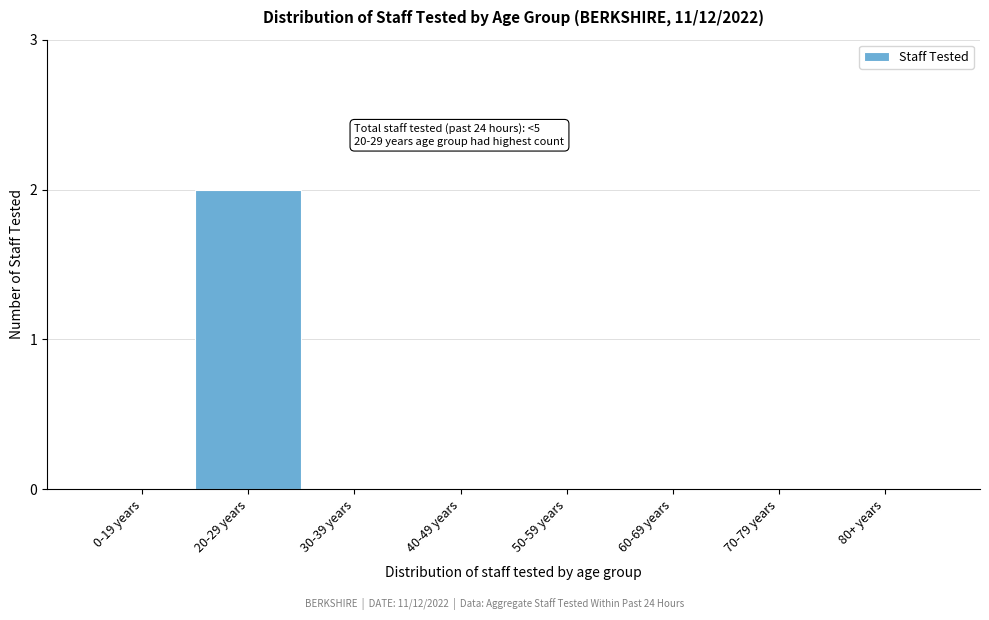

Reading left to right, what are all the values shown in this chart?

0-19 years=0	20-29 years=2	30-39 years=0	40-49 years=0	50-59 years=0	60-69 years=0	70-79 years=0	80+ years=0